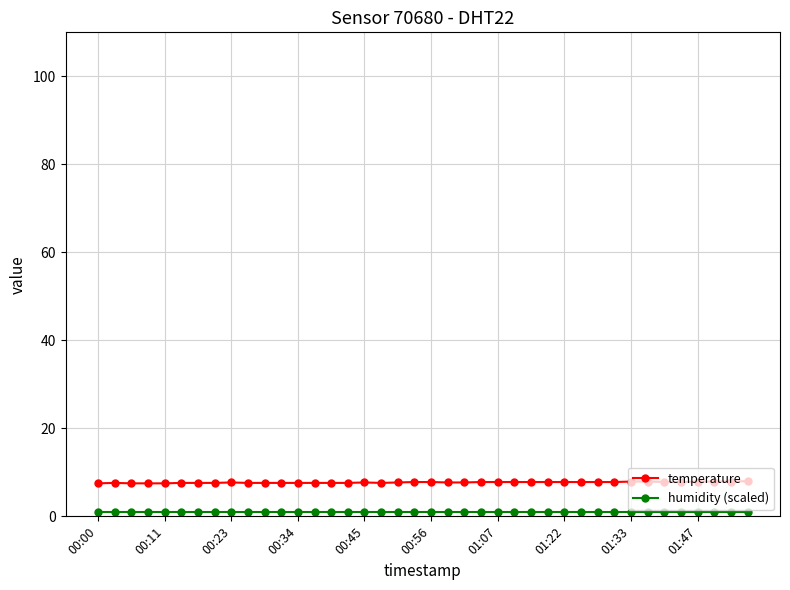

Which series has the largest total across all categories?

temperature